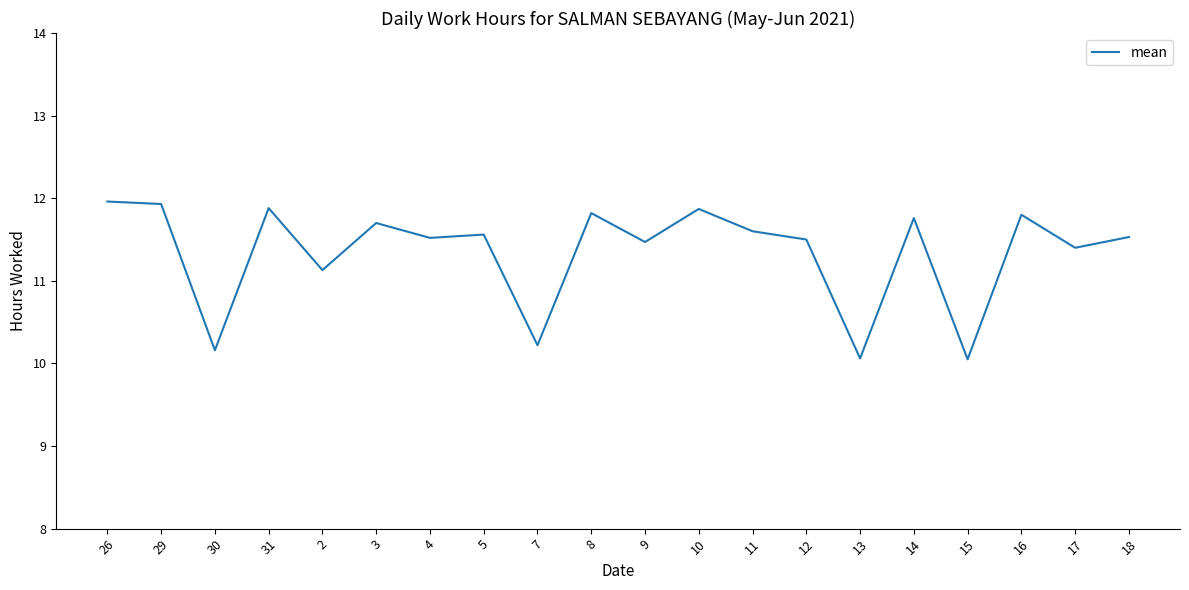

Approximately how many times larger is the value at 13 compared to 31?

0.8